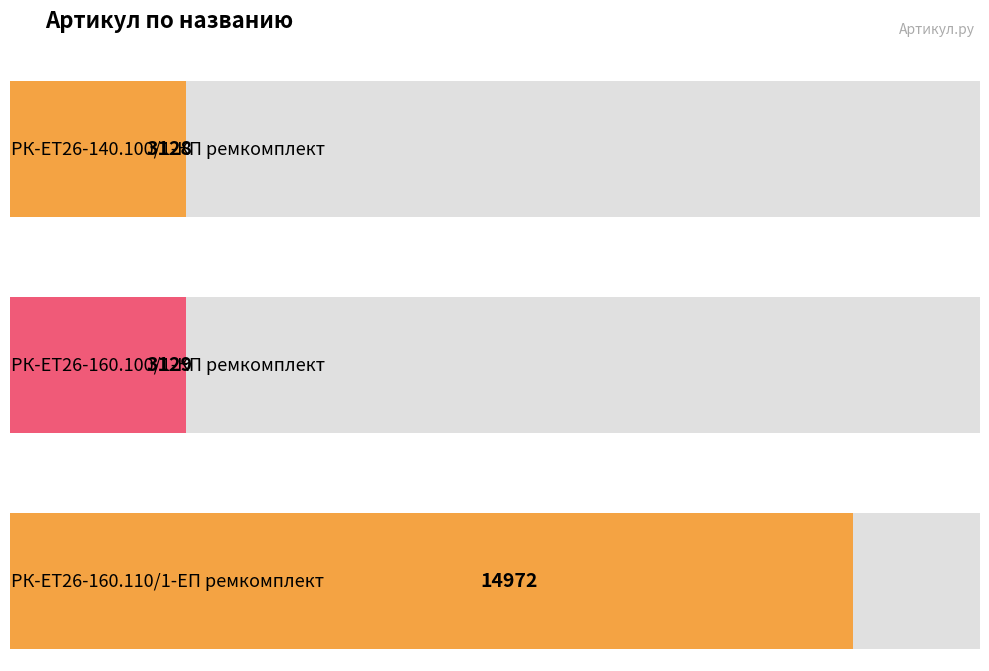

What is the minimum value shown in the chart?

3128